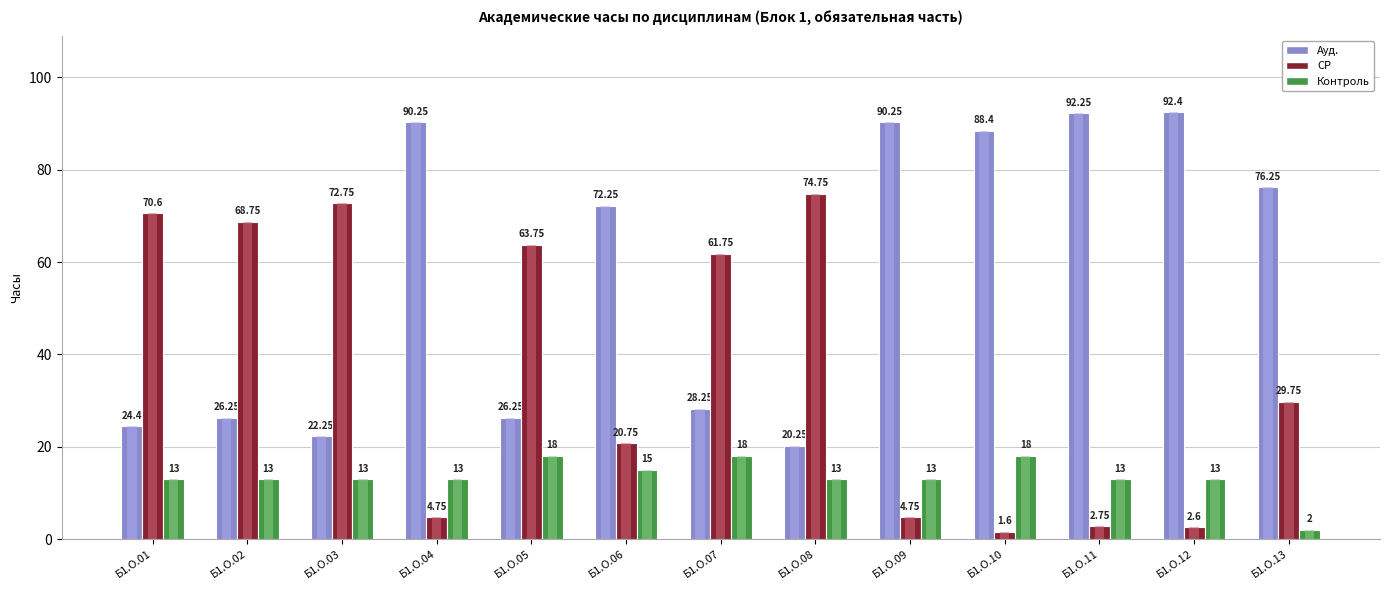

At which category is the sum across all series the highest?

Б1.О.01